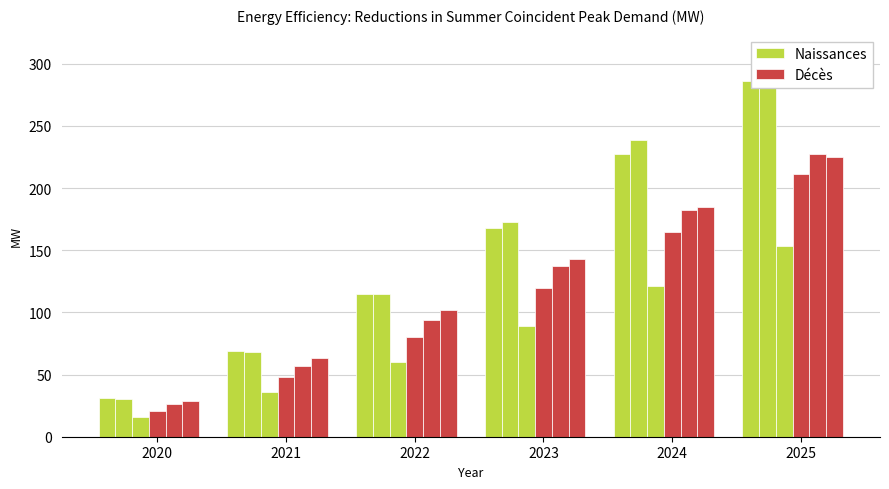

Which series changed the most between 2022 and 2025?

Naissances